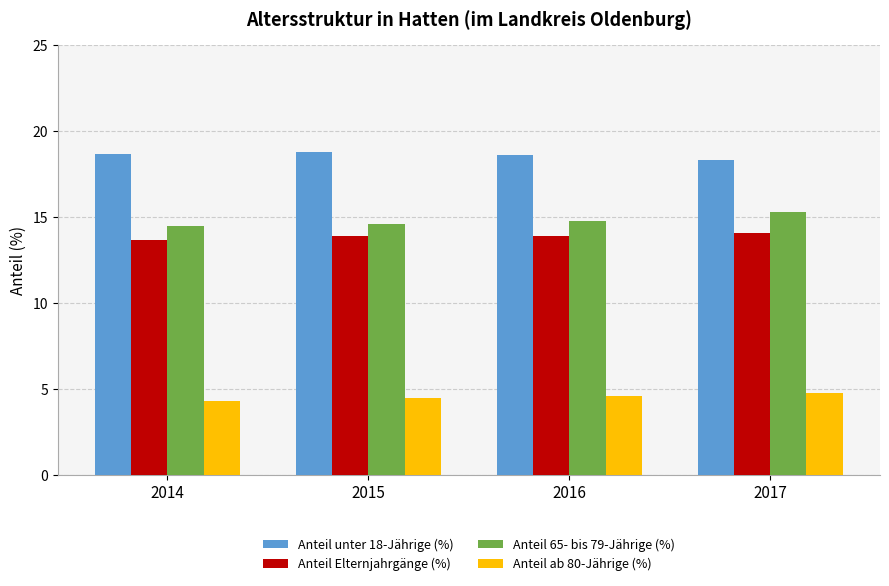

At how many categories does at least one series exceed 13?

4